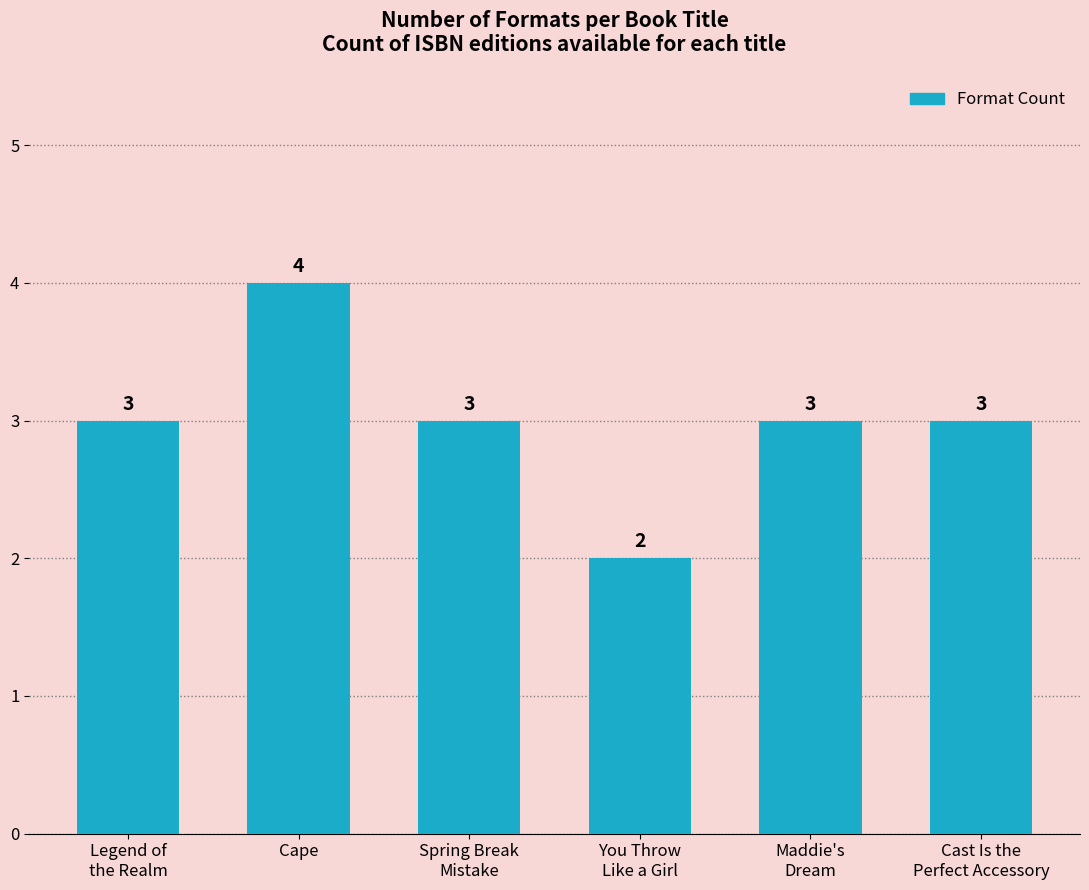

Are the bars grouped side by side (vs. stacked)?

No